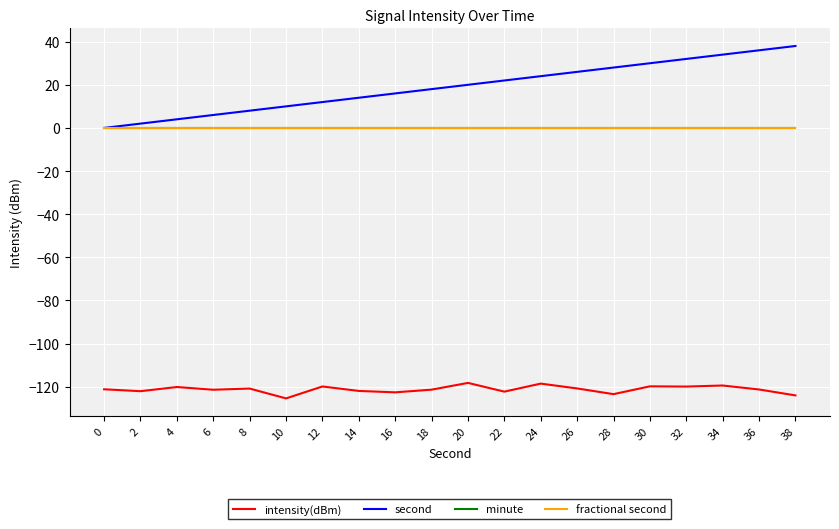

Between 26 and 36, which is larger?

26